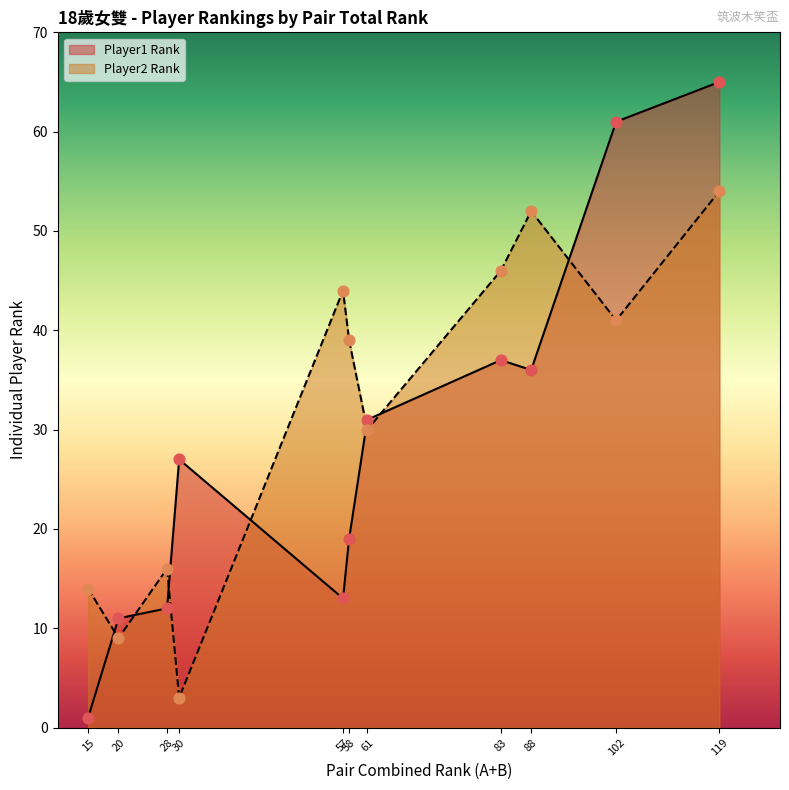

Which series has the largest Y range (max minus min)?

Player1 Rank